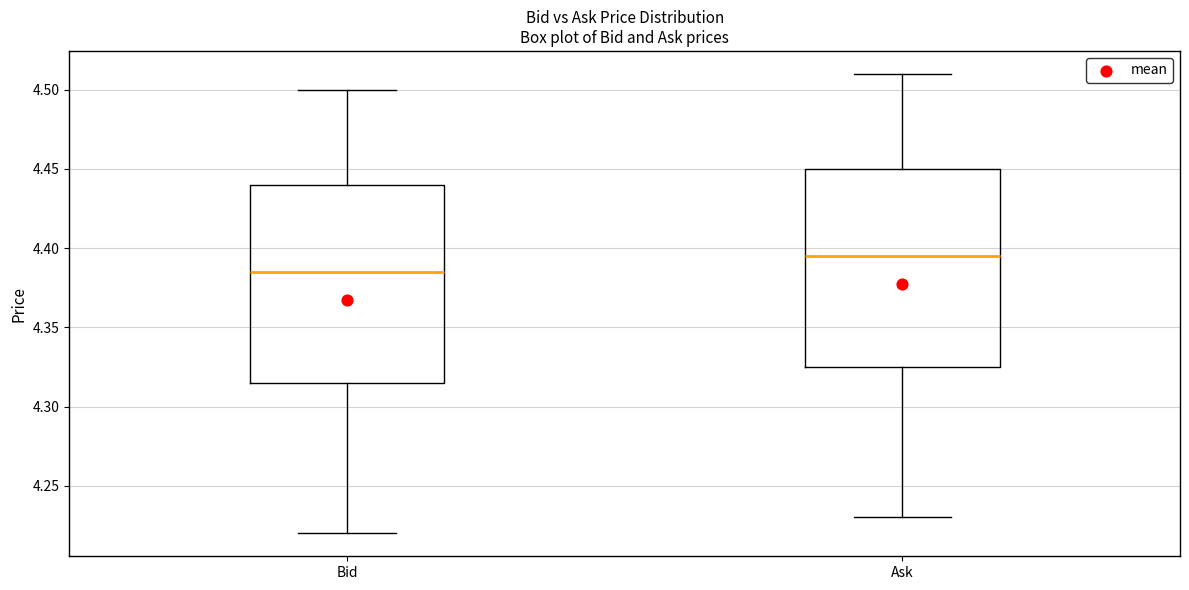

Reading left to right, read every box against the y-axis: the position of its median line, the range the box covers, and the ends of its whiskers. The values are not printed on the chart, so give them approximately, as read against the axis.

Bid: median 4.385, box 4.315 to 4.440, whiskers 4.220 to 4.500
Ask: median 4.395, box 4.325 to 4.450, whiskers 4.230 to 4.510